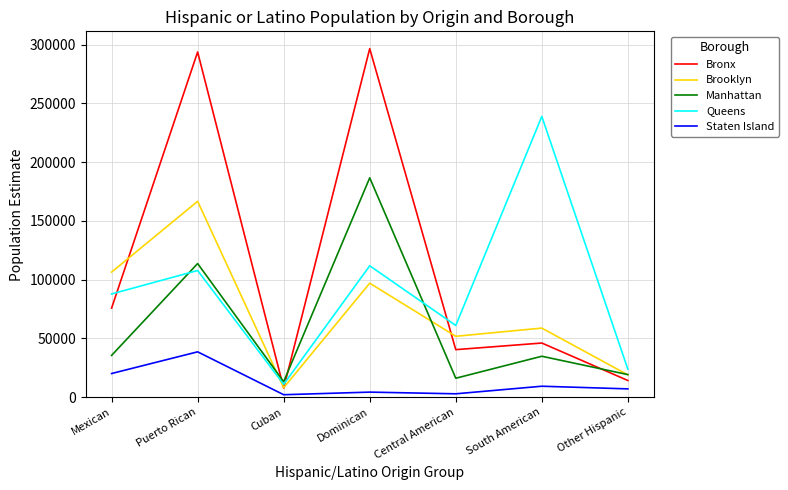

What is the highest value of the Manhattan series?

186718